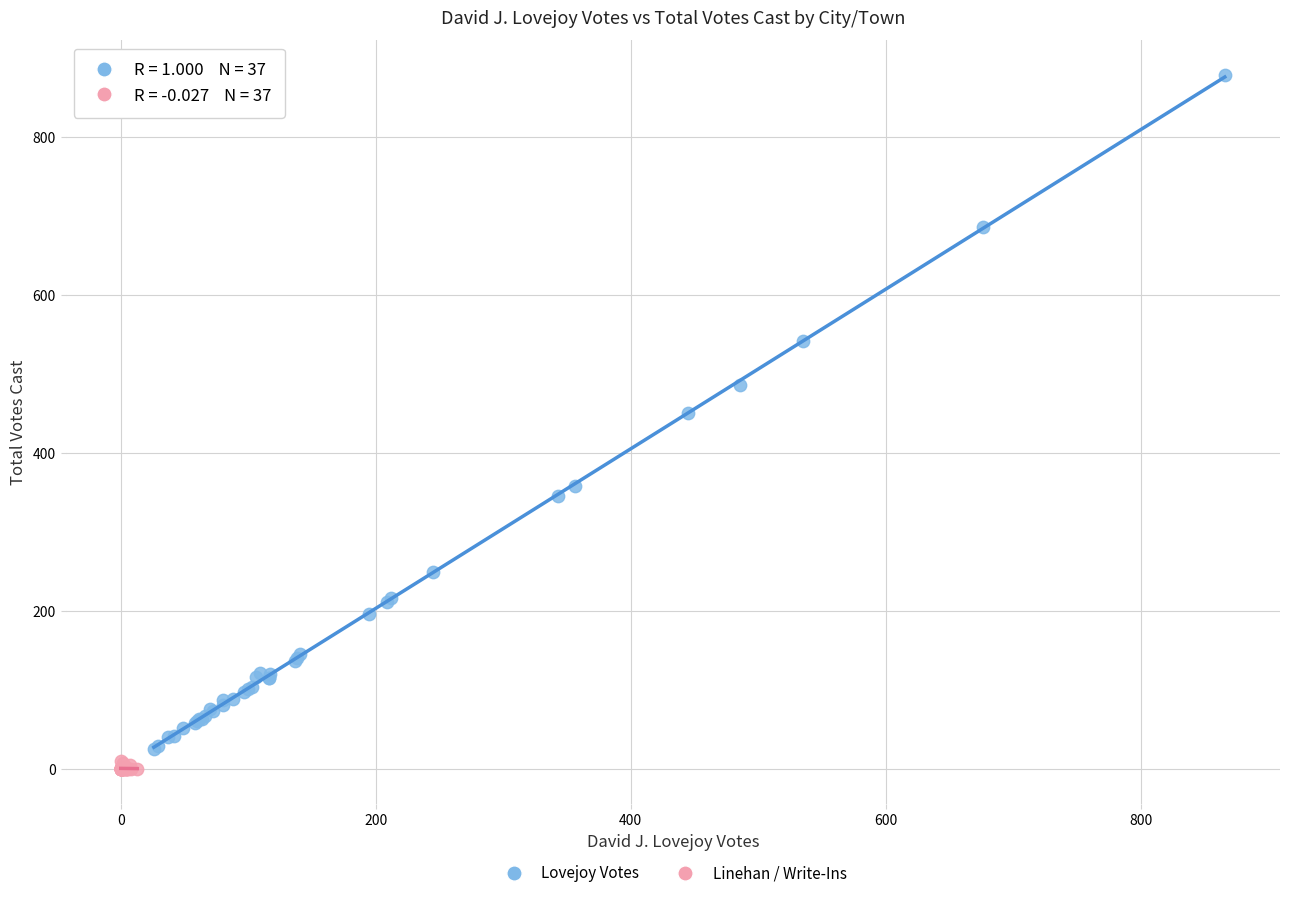

Which series reaches the minimum Y coordinate?

Linehan / Write-Ins